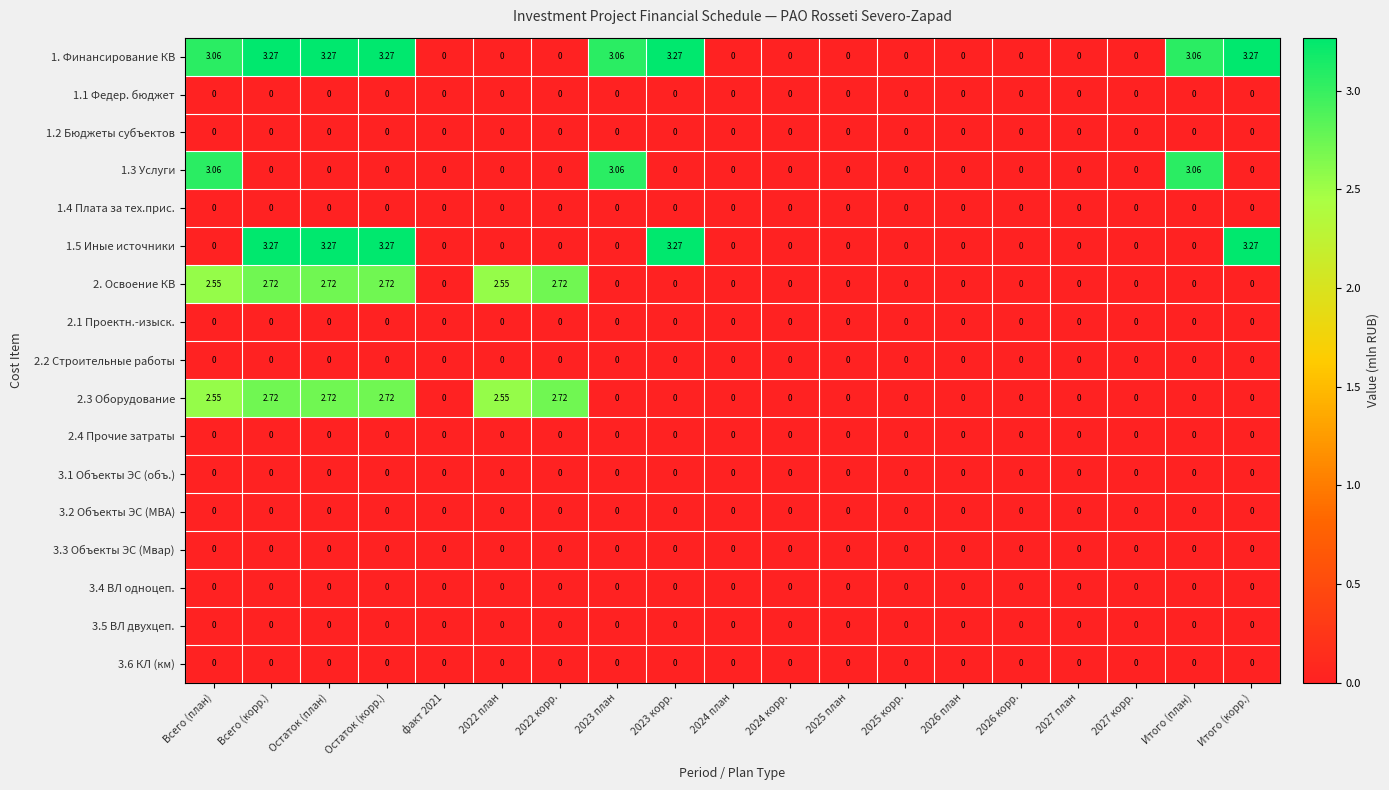

Which series has the largest total across all categories?

1. Финансирование КВ